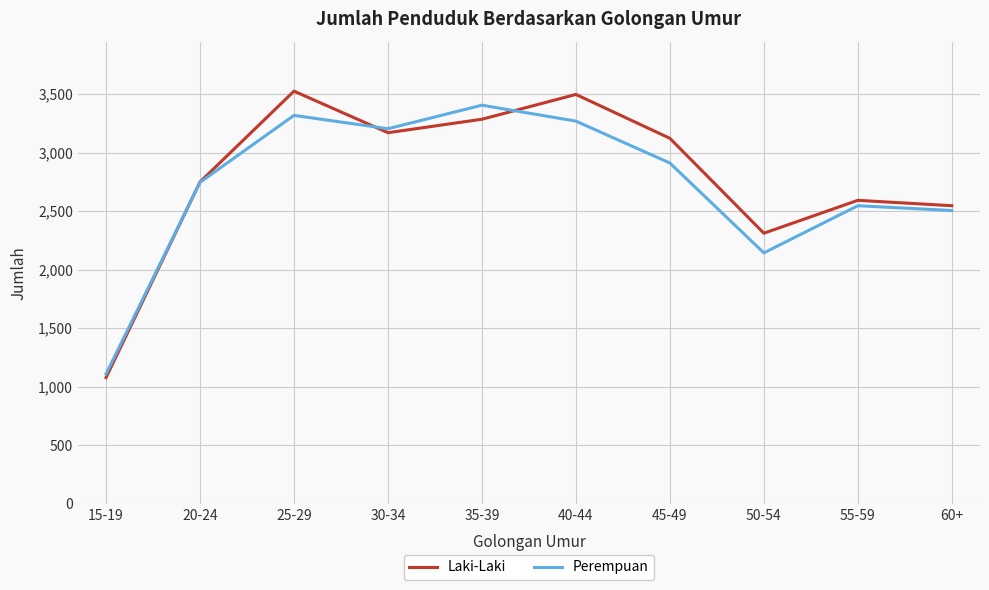

What is the minimum value shown in the chart?

1078